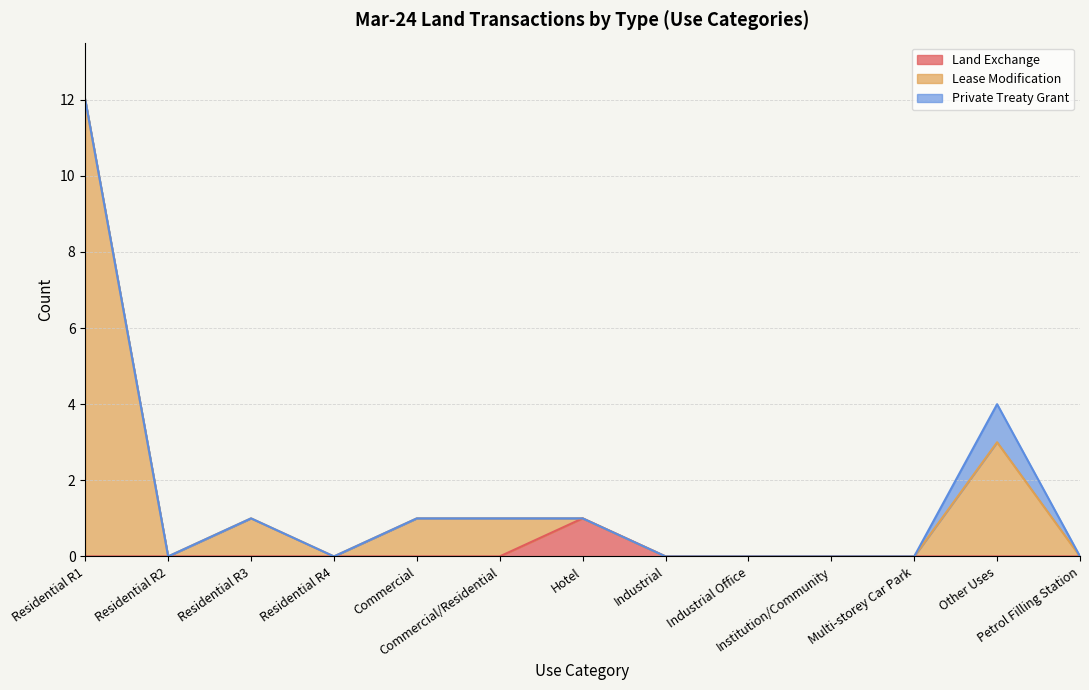

True or false: Lease Modification has a value of 0 at Industrial.

True